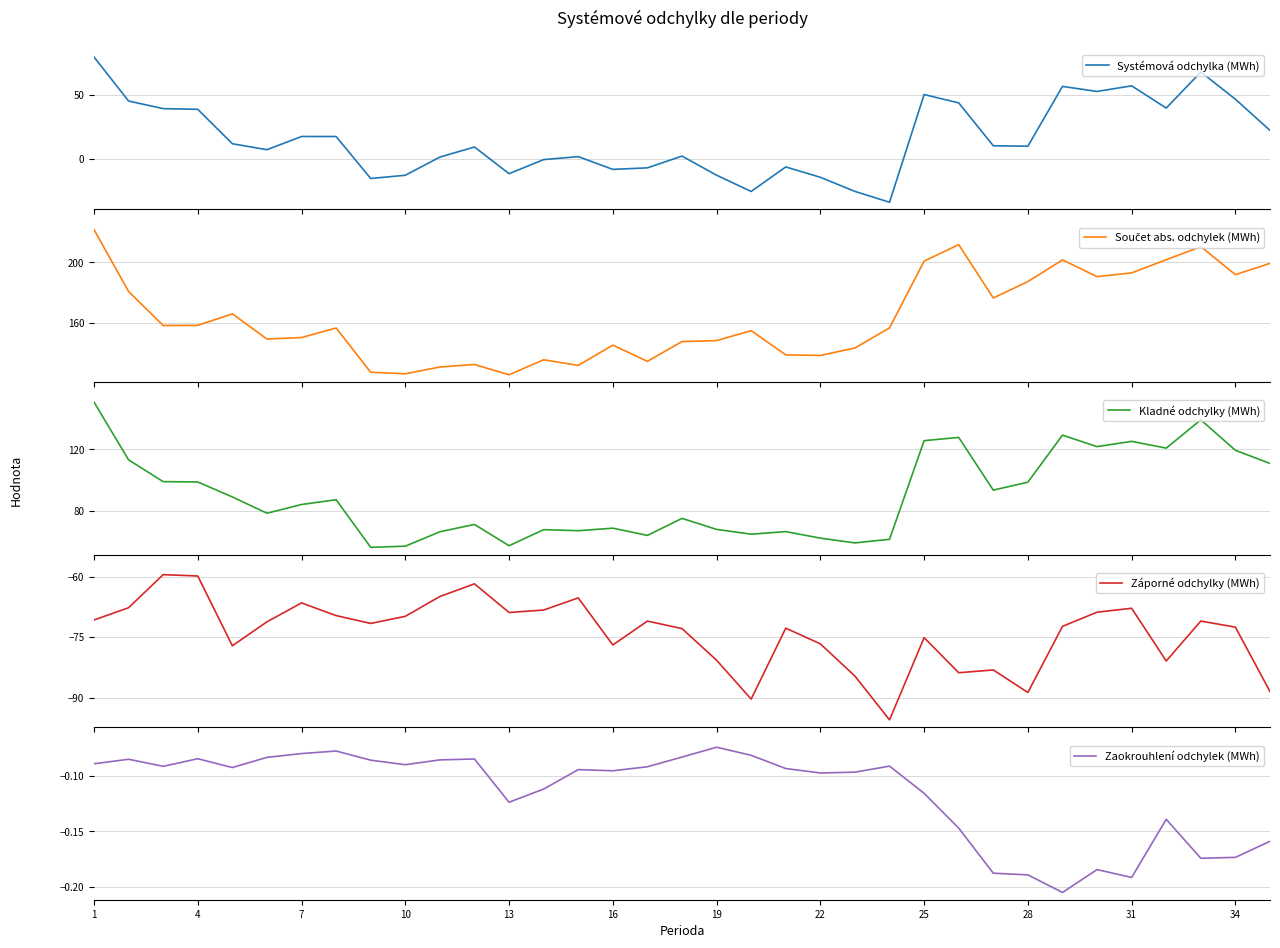

At which label is Zaokrouhlení odchylek (MWh) closest to 0?

19